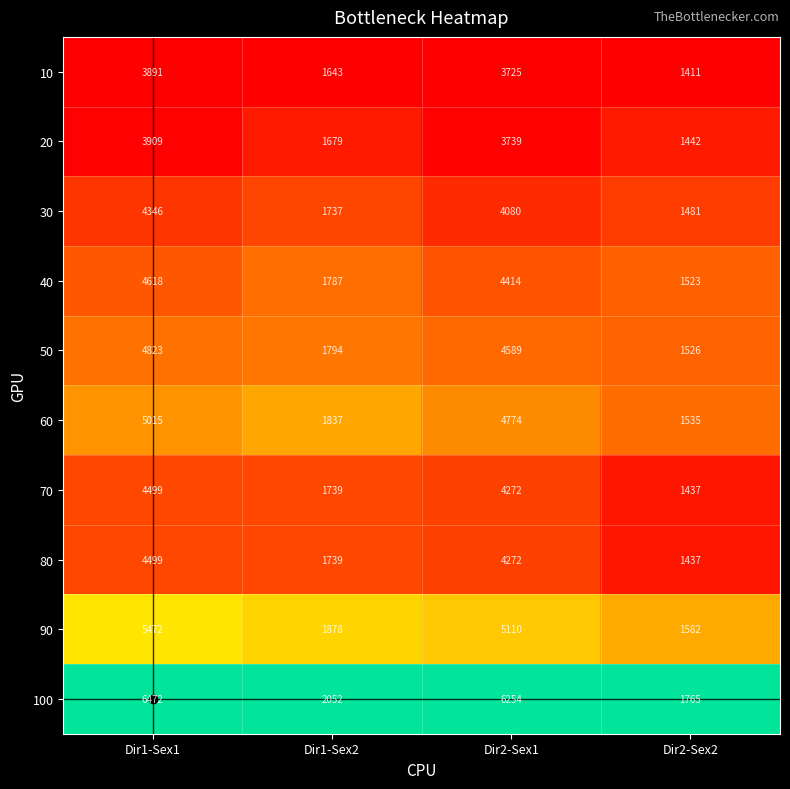

What is the difference between the 40 values at Dir1-Sex2 and Dir2-Sex1?

2627